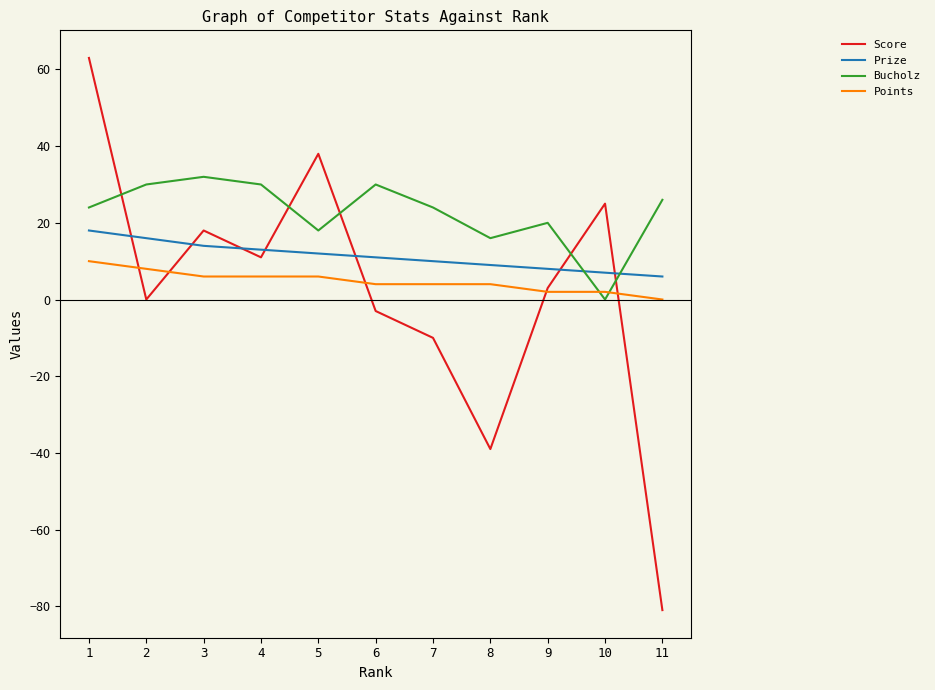

Is the value of Score at 1 greater than the value of Prize at 3?

Yes